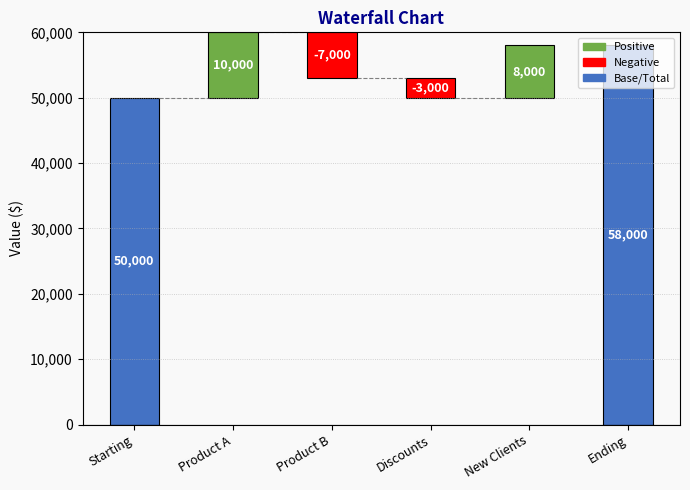

Reading left to right, list all the values displayed in this chart.

50000	10000	-7000	-3000	8000	58000